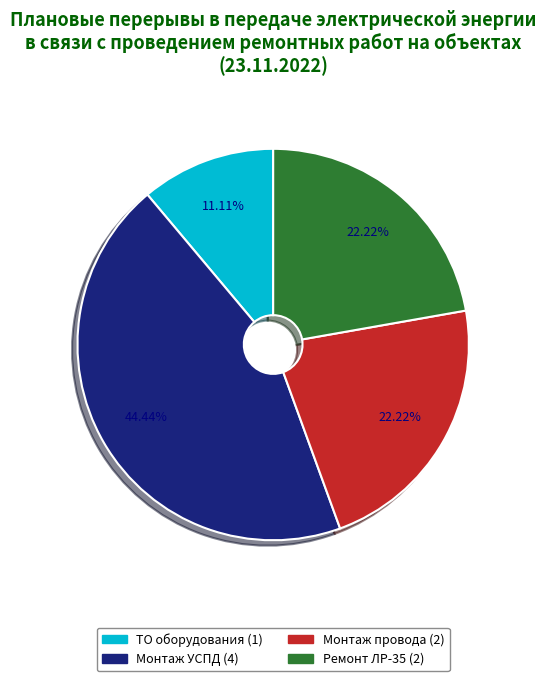

What portion of the pie excludes Монтаж УСПД?

55.6%